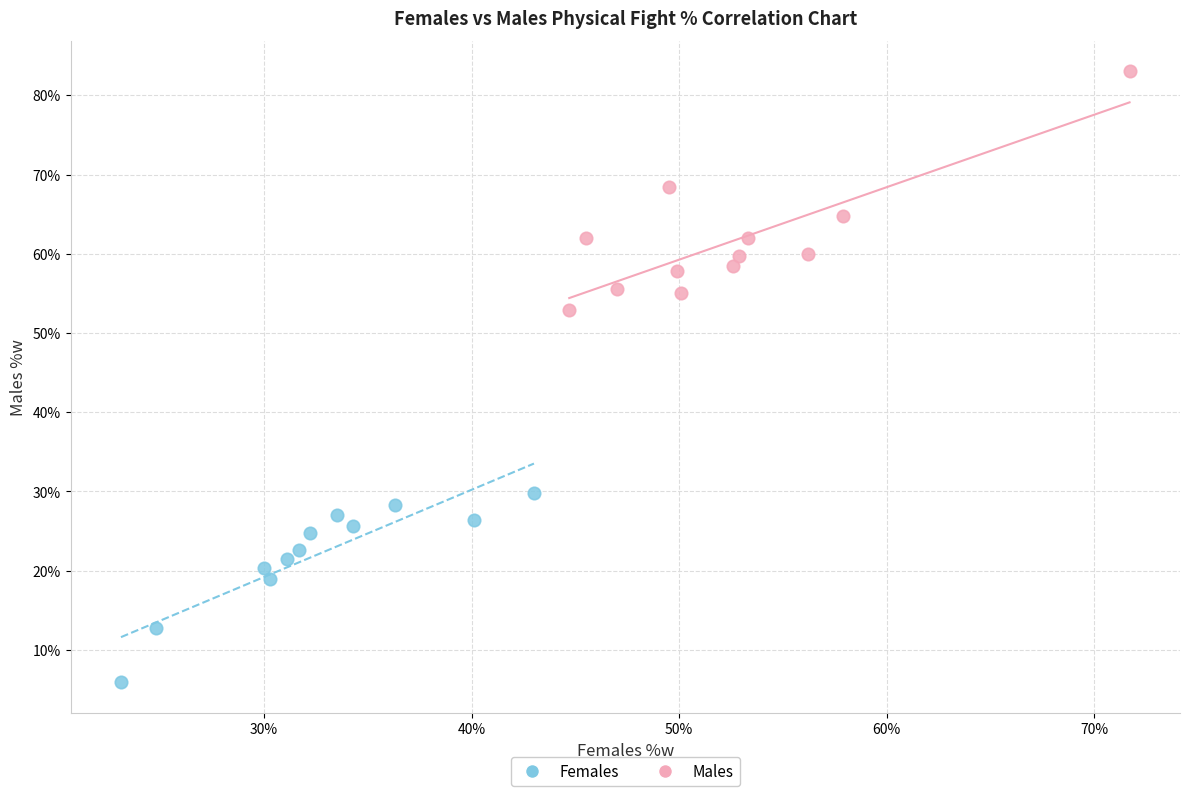

What are all the series names shown in the legend?

Females, Males